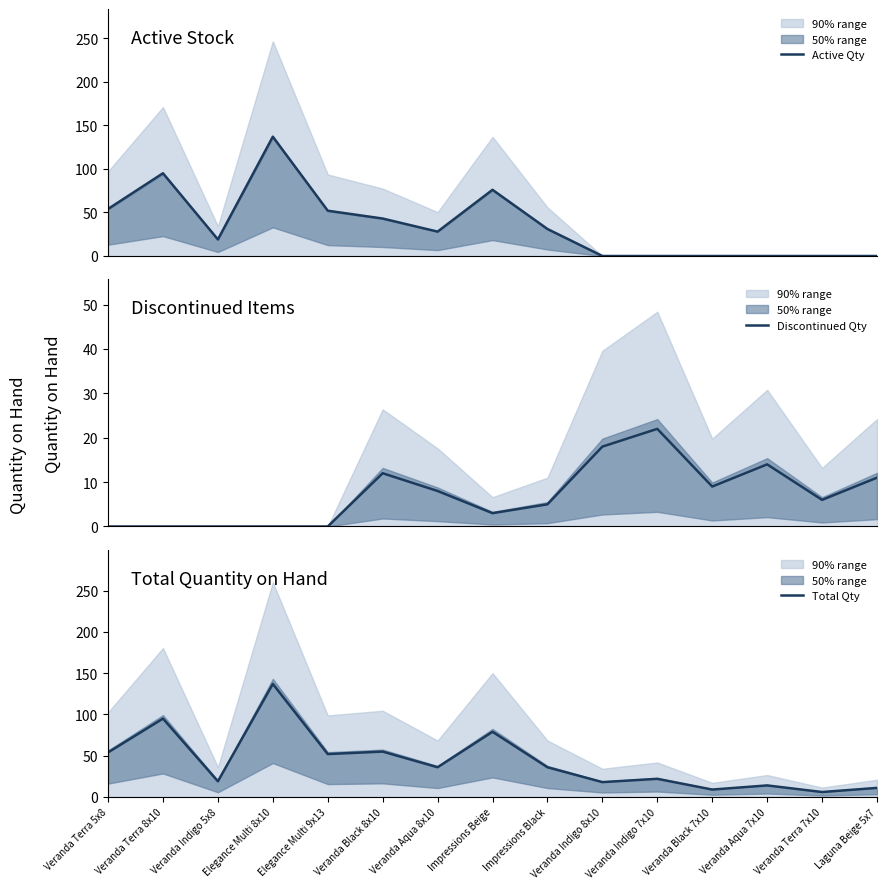

What is the average value of the Discontinued Qty series?

7